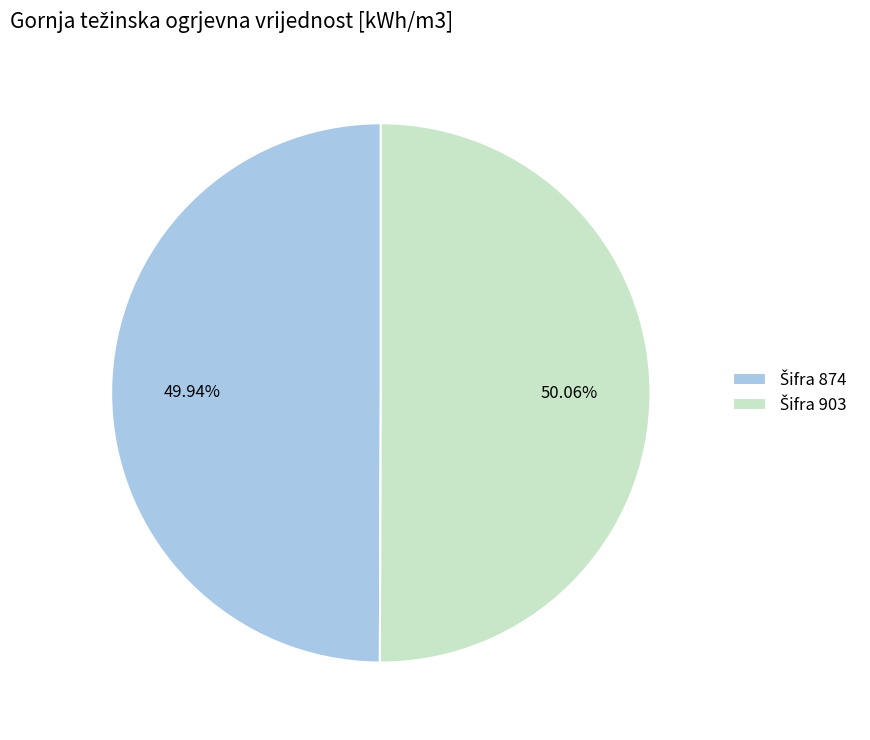

Does any single category account for the majority?

Yes